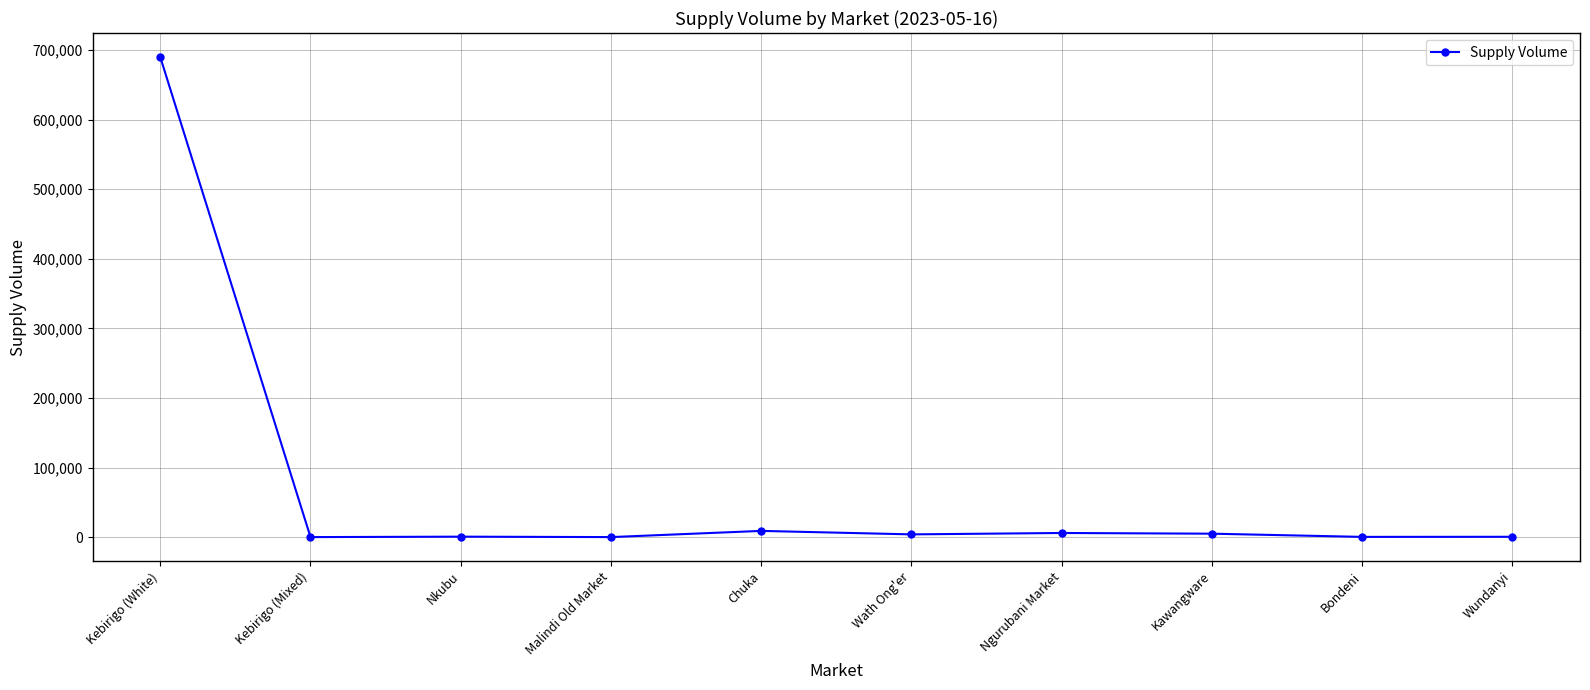

What position from the right is Malindi Old Market?

7